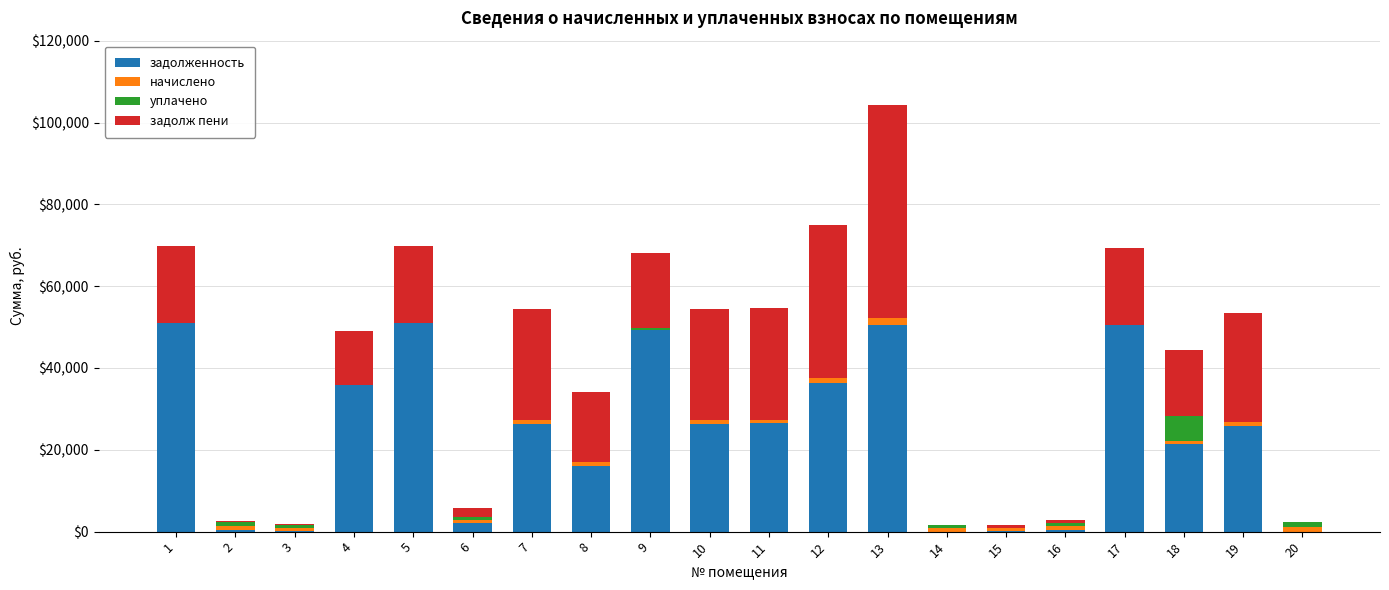

How many distinct data groups are displayed?

4